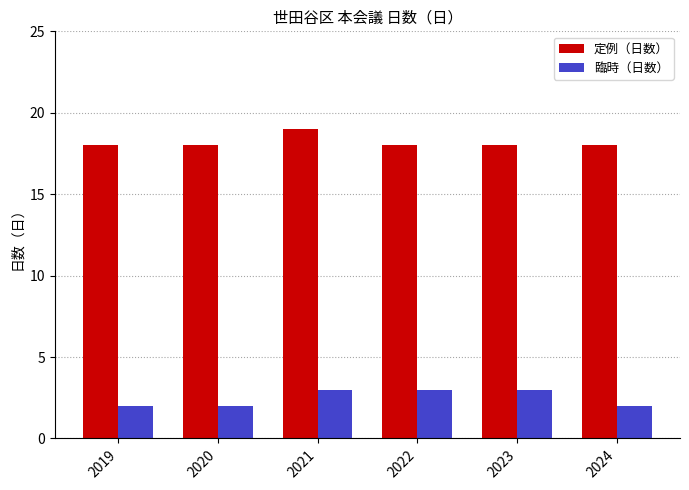

What is the value of the 定例（日数） bar at the 6th from the left?

18